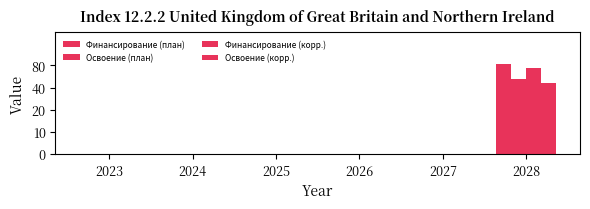

Reading left to right, extract all data points from this chart.

Финансирование (план): 2023=0	2024=0	2025=0	2026=0	2027=0	2028=40559213
Освоение (план): 2023=0	2024=0	2025=0	2026=0	2027=0	2028=33799344
Финансирование (корр.): 2023=0	2024=0	2025=0	2026=0	2027=0	2028=38700088
Освоение (корр.): 2023=0	2024=0	2025=0	2026=0	2027=0	2028=32250073